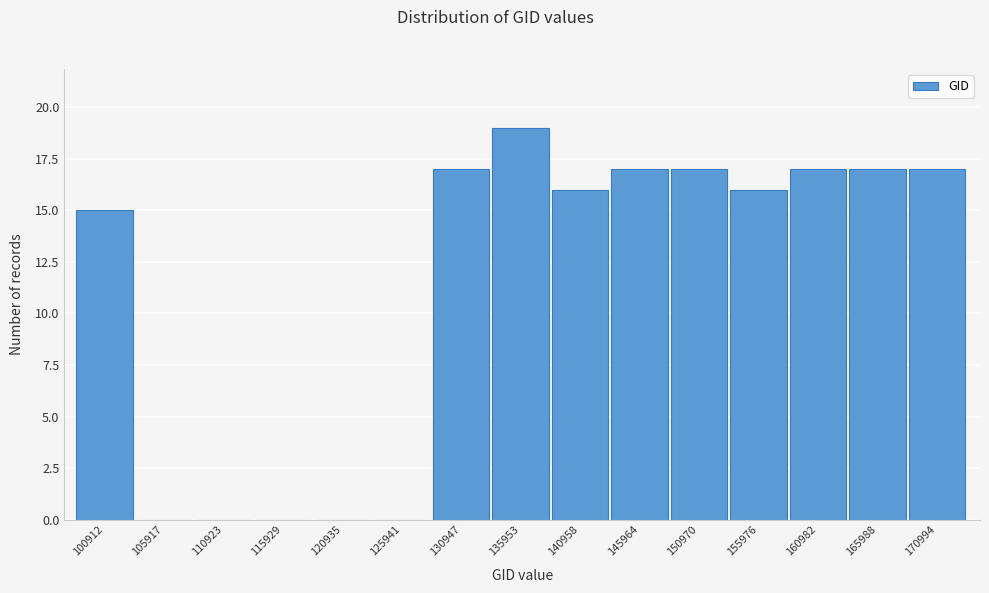

Reading left to right, extract all data points from this chart.

100912=15	105917=0	110923=0	115929=0	120935=0	125941=0	130947=17	135953=19	140958=16	145964=17	150970=17	155976=16	160982=17	165988=17	170994=17